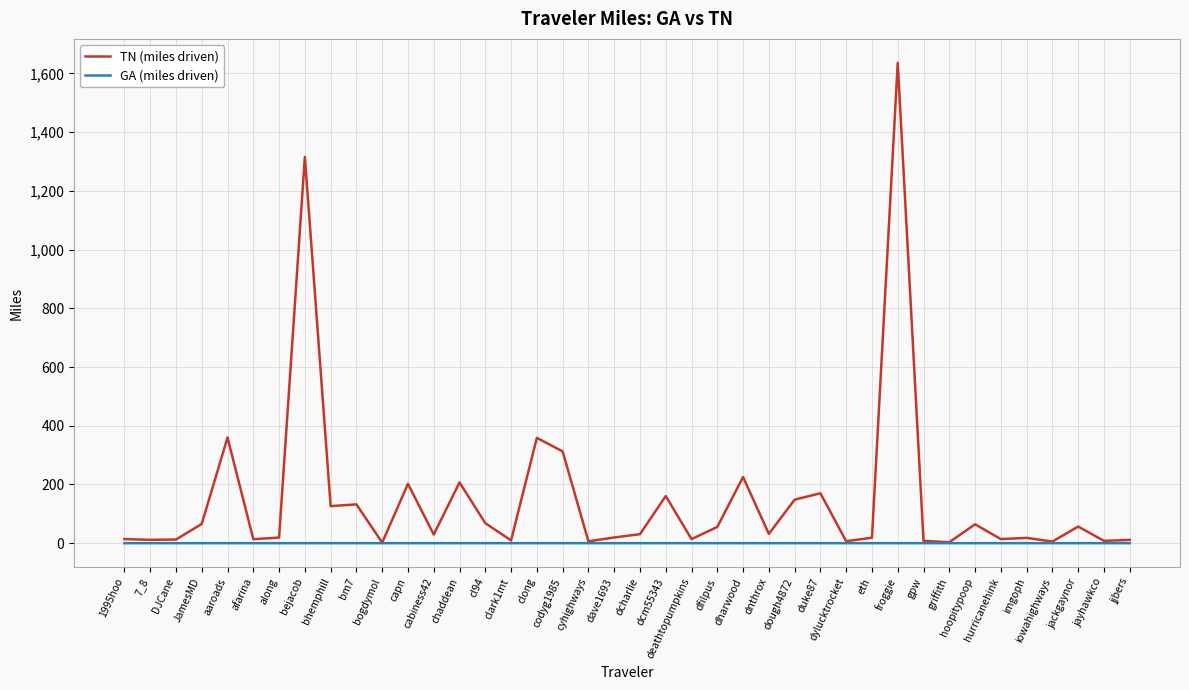

At which category is the sum across all series the highest?

froggie